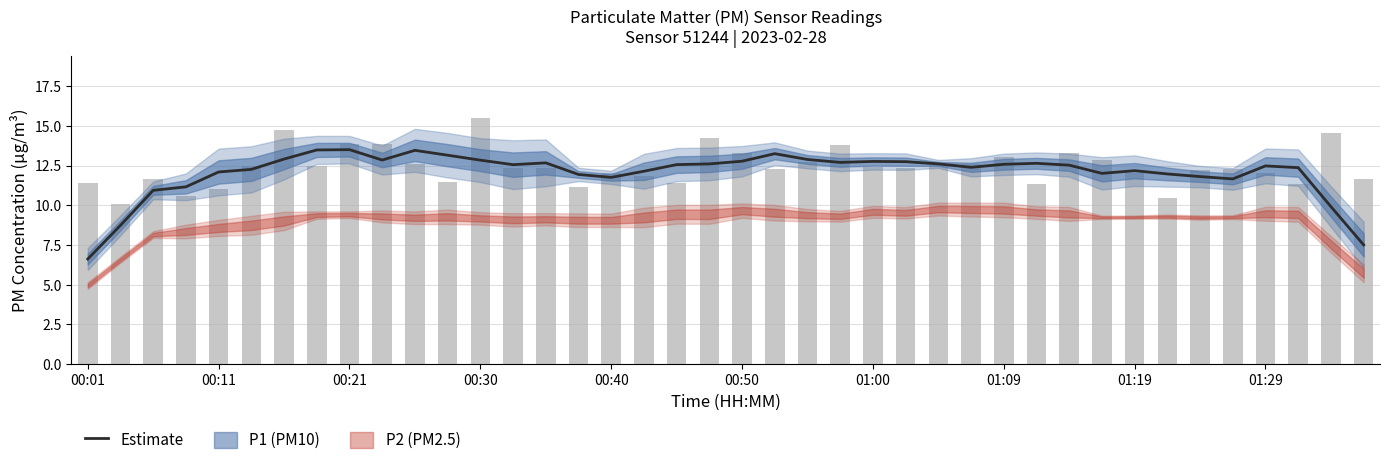

Reading left to right, transcribe all the data shown in this chart.

6.6	8.7	10.9	11.2	12.1	12.3	12.9	13.5	13.5	12.9	13.5	13.2	12.8	12.6	12.7	11.9	11.8	12.1	12.6	12.6	12.8	13.3	12.9	12.7	12.8	12.8	12.6	12.4	12.6	12.6	12.5	12.0	12.2	12.0	11.8	11.7	12.5	12.4	9.9	7.5